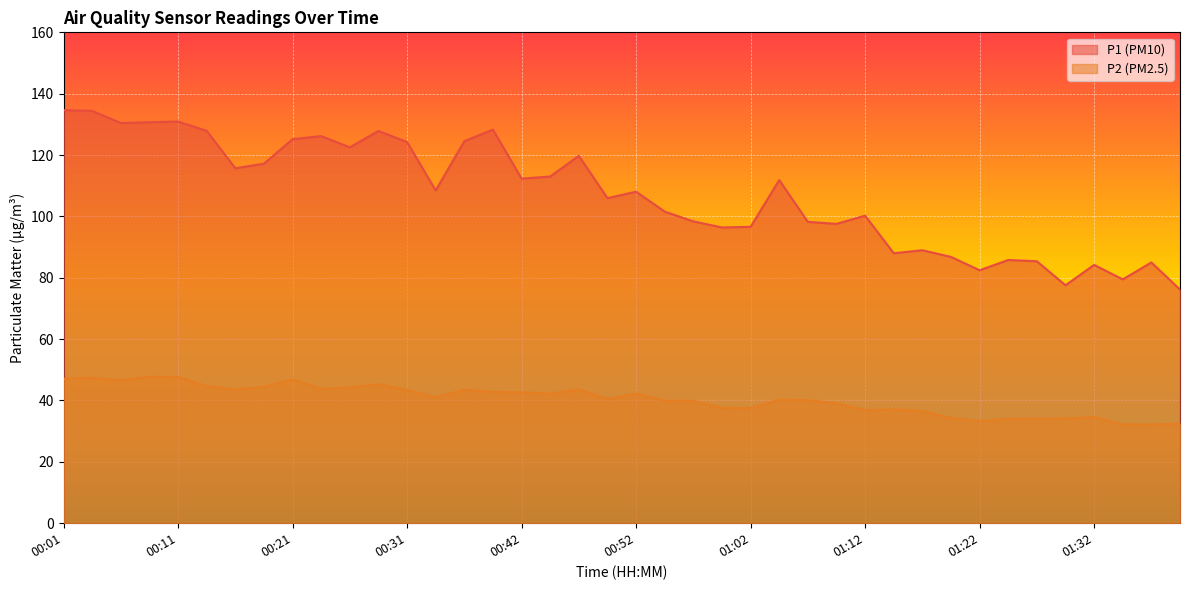

Which series changed the most between 00:26 and 01:02?

P1